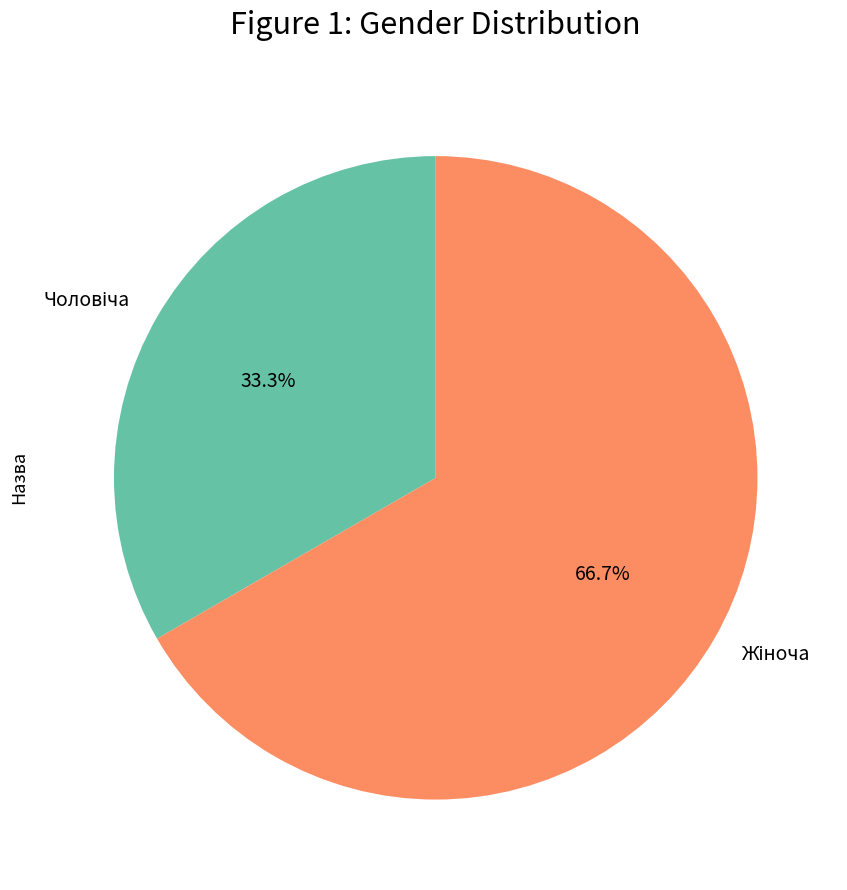

Is there a majority slice in this chart?

Yes